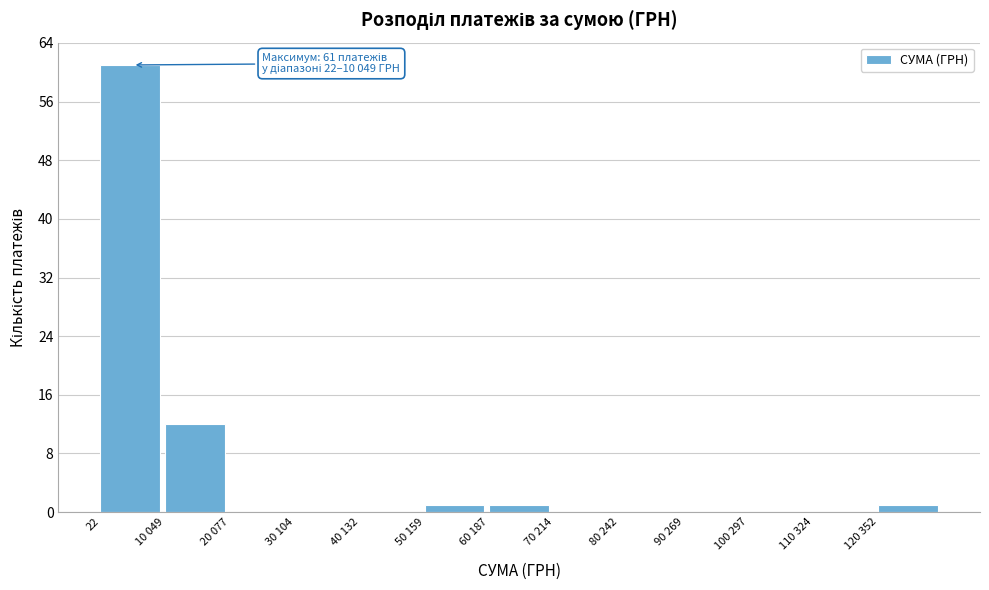

Reading right to left, list all the values displayed in this chart.

120 352=1	110 324=0	100 297=0	90 269=0	80 242=0	70 214=0	60 187=1	50 159=1	40 132=0	30 104=0	20 077=0	10 049=12	22=61